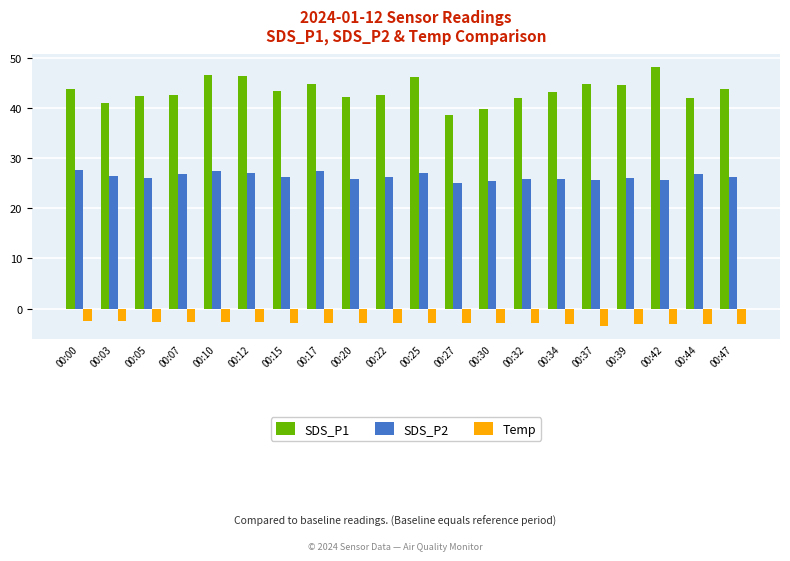

What is the total value across all series at 00:17?

69.5